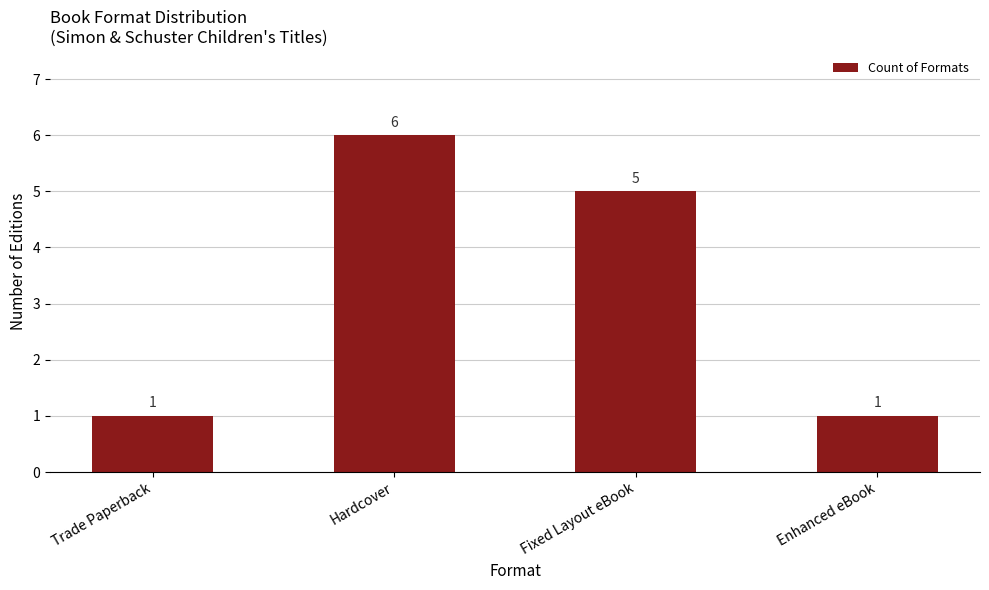

What is the label of the 2nd bar from the left?

Hardcover